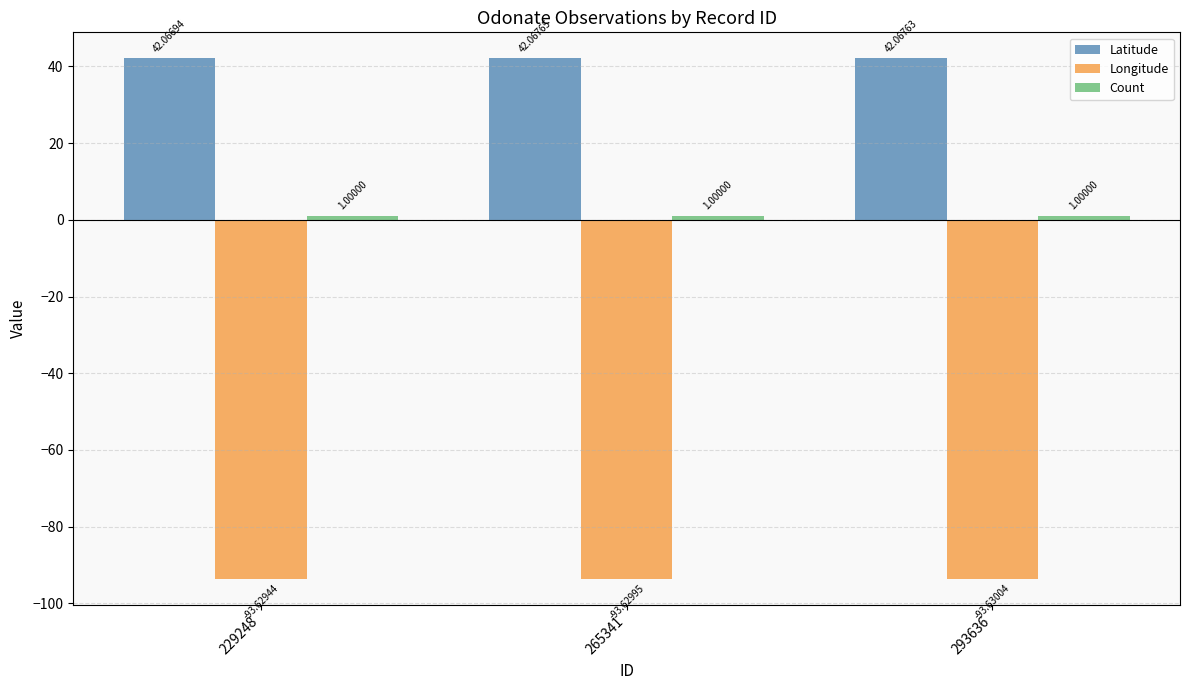

Which category has the lowest value in the Longitude series?

293636